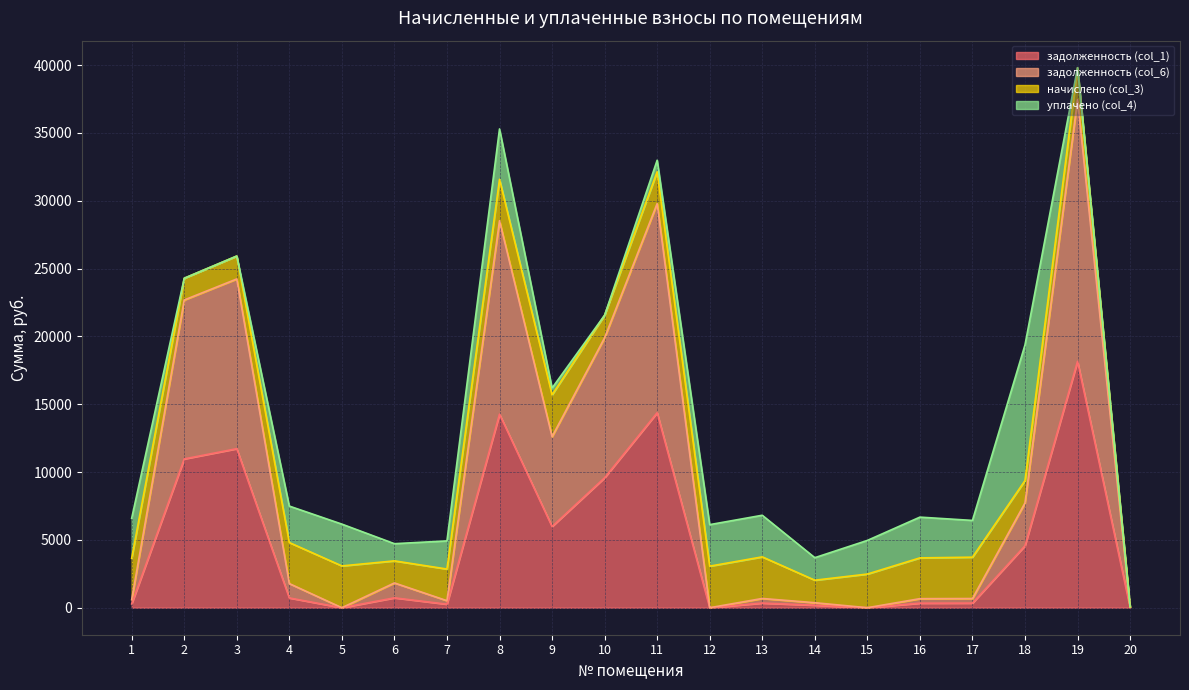

At which category is the sum across all series the highest?

19